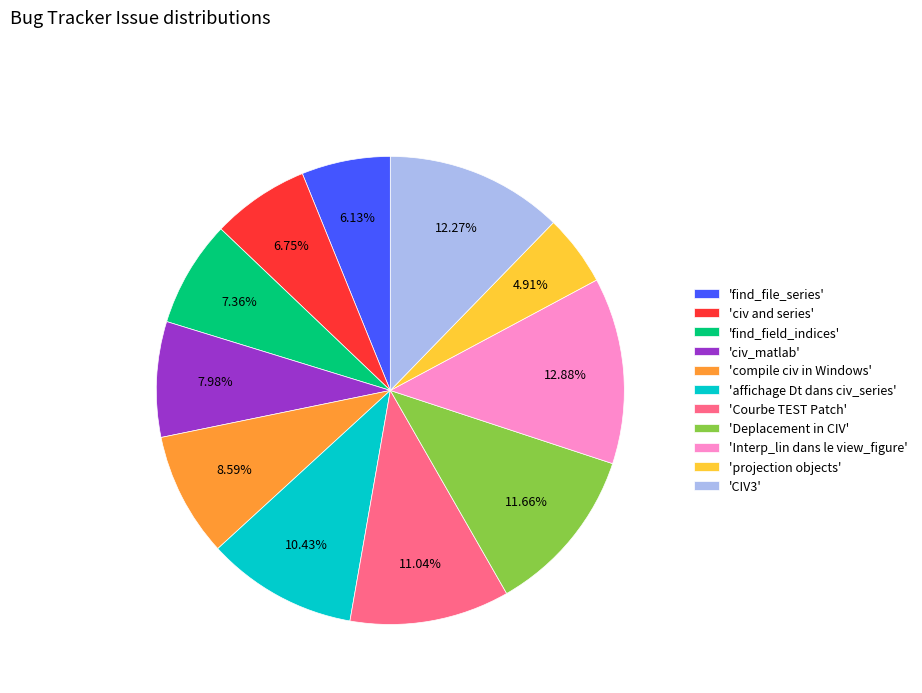

Approximately how many times larger is the value at 'projection objects' compared to 'CIV3'?

0.4